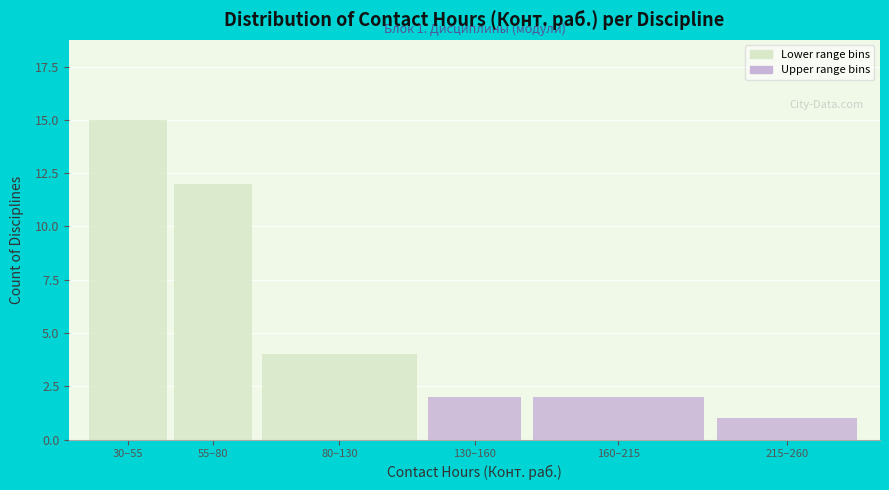

Reading left to right, what are all the values shown in this chart?

15	12	4	2	2	1